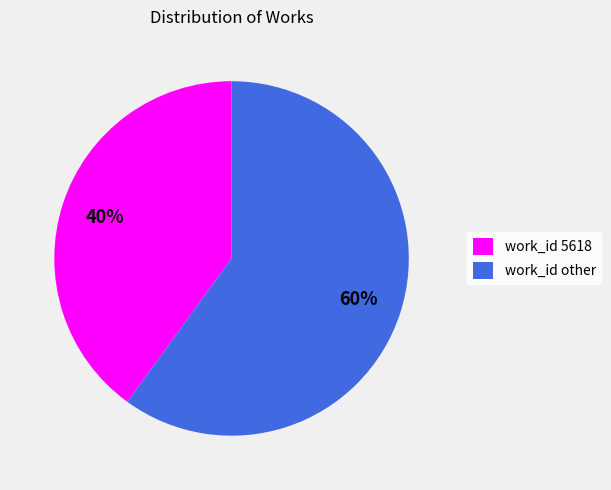

What is the ratio of the value at work_id 5618 to the value at work_id other?

0.7